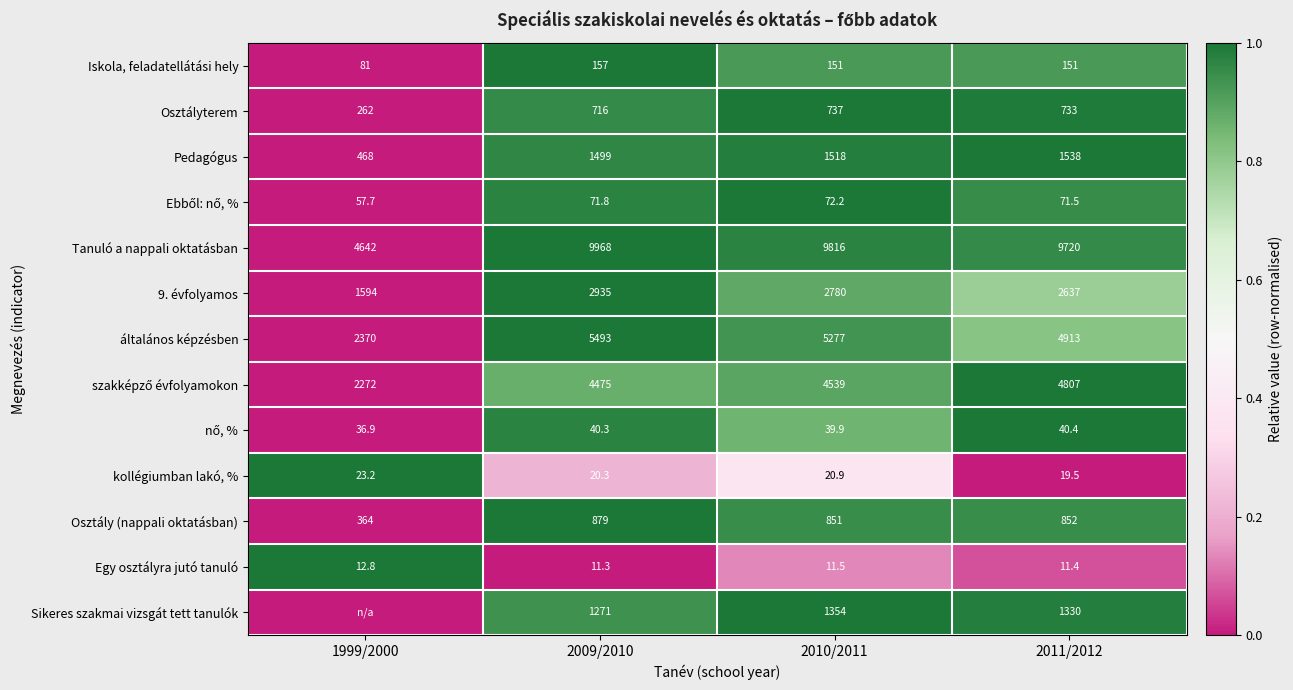

At which label does kollégiumban lakó, % reach its minimum?

2011/2012